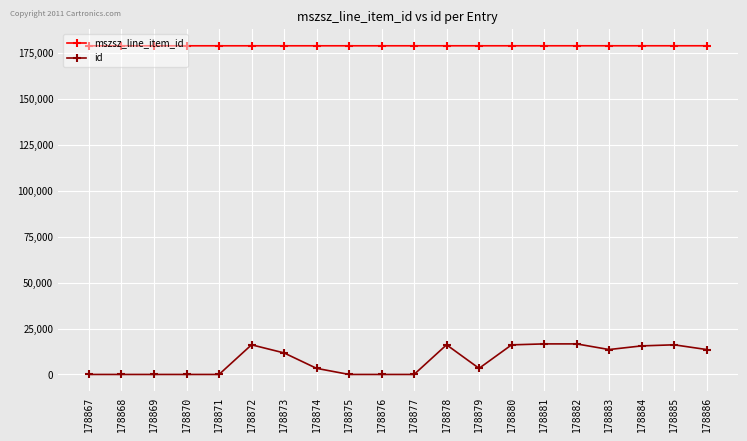

What is the spread (max minus min) of values at 178874?

175546